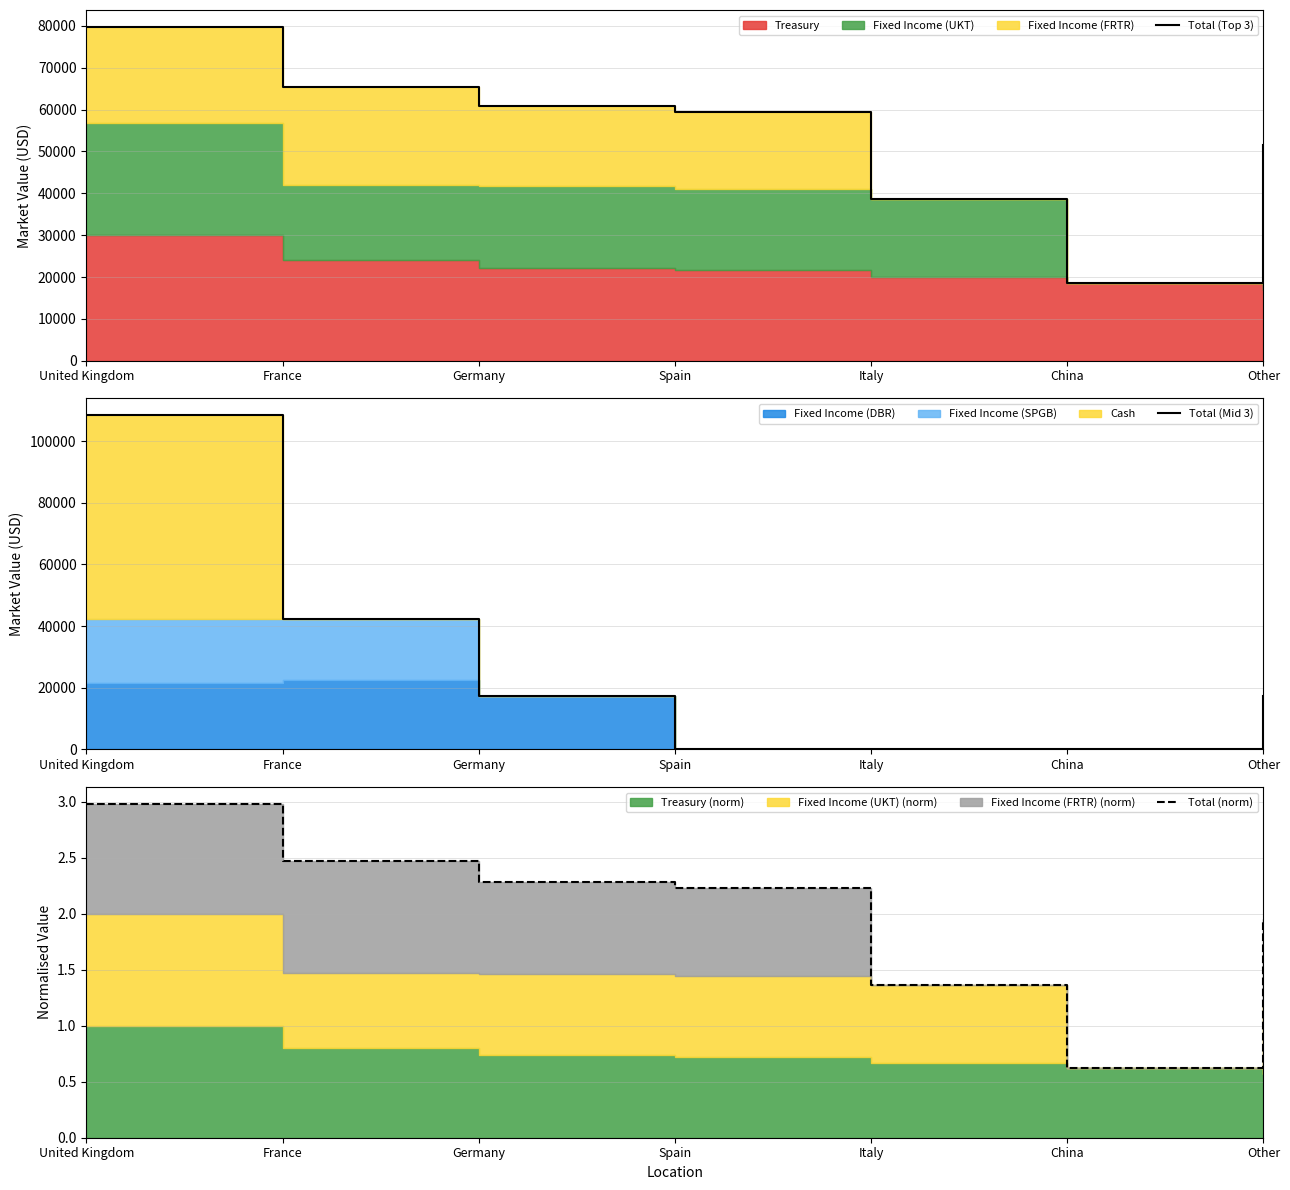

How many lines are shown in the chart?

3